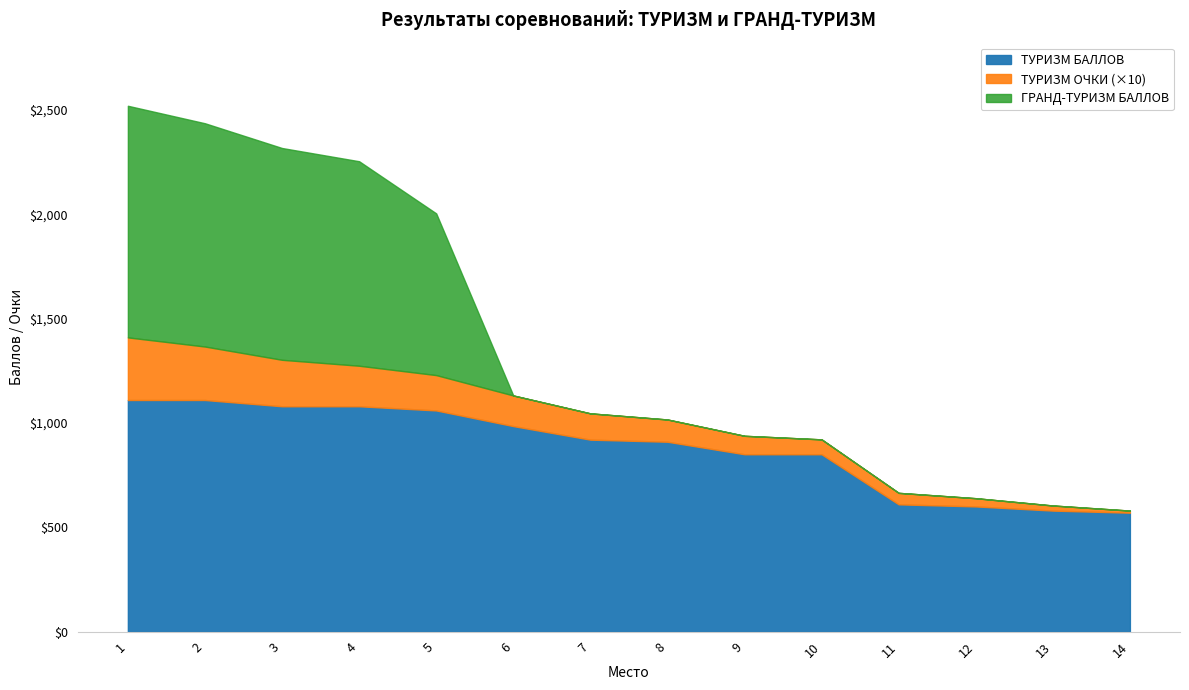

Reading right to left, transcribe all the data shown in this chart.

ТУРИЗМ БАЛЛОВ: 570.0	580.0	600.0	610.0	850.0	850.0	910.0	920.0	985.0	1060.0	1080.0	1080.0	1110.0	1110.0
ТУРИЗМ ОЧКИ: 1.0	2.4	3.9	5.5	7.1	8.8	10.7	12.6	14.7	16.9	19.4	22.3	25.6	30.0
ГРАНД-ТУРИЗМ БАЛЛОВ: 0.0	0.0	0.0	0.0	0.0	0.0	0.0	0.0	0.0	775.0	980.0	1015.0	1070.0	1110.0